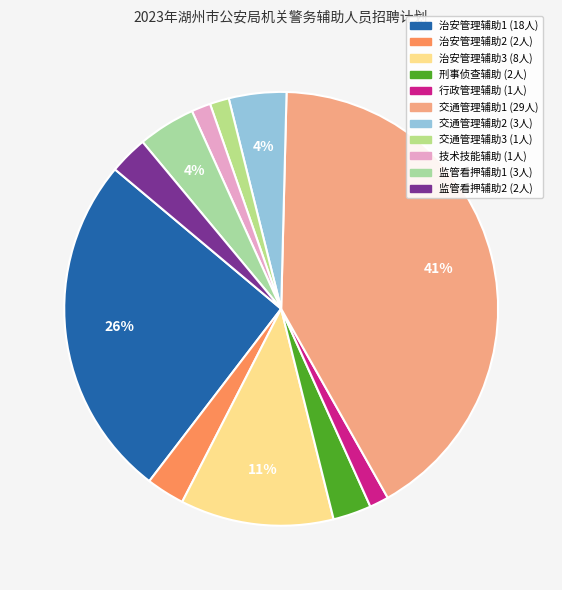

To the nearest percent, what is the difference between the 交通管理辅助3 and 治安管理辅助1 slice percentages?

24%